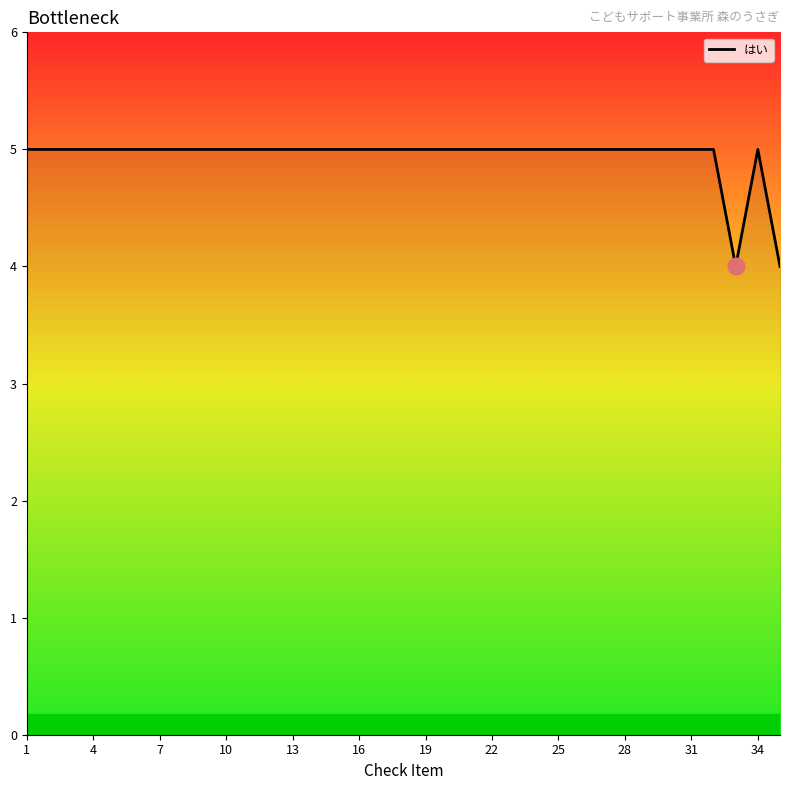

What is the average value?

5